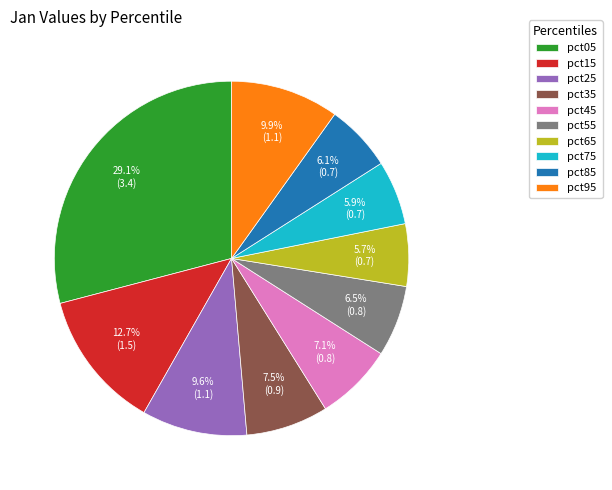

How many segments does this pie chart have?

10